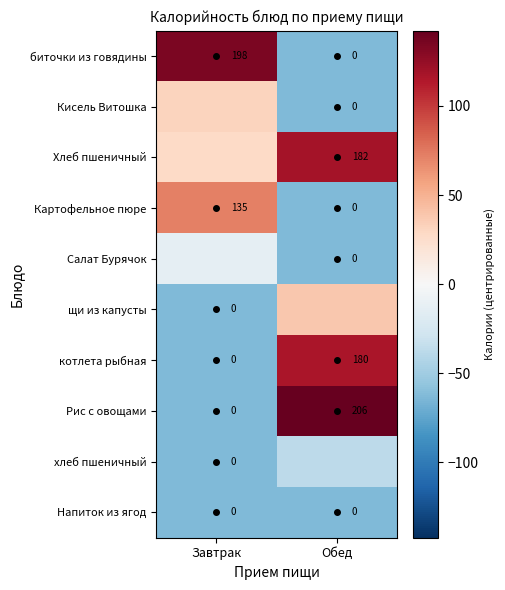

What is the difference between the highest and lowest values at Обед?

205.6